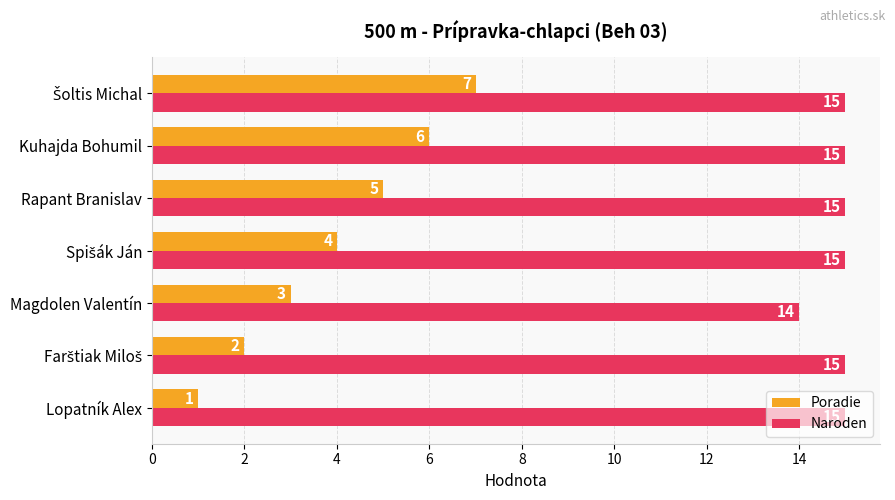

Count the number of data series in this chart.

2